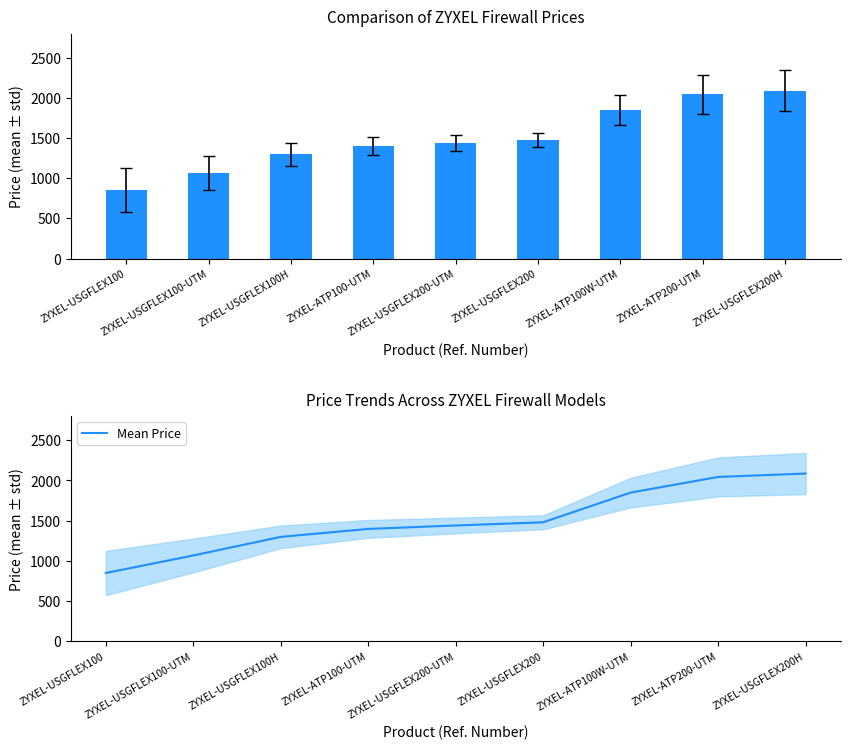

How many data points does each series have?

9